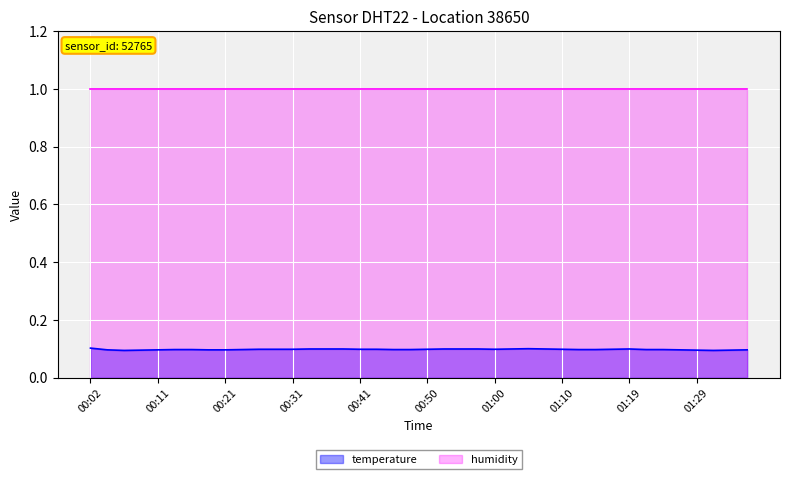

Reading left to right, what are all the values shown in this chart?

00:02=0.1	00:04=0.1	00:07=0.1	00:09=0.1	00:11=0.1	00:14=0.1	00:16=0.1	00:19=0.1	00:21=0.1	00:24=0.1	00:26=0.1	00:28=0.1	00:31=0.1	00:33=0.1	00:36=0.1	00:38=0.1	00:41=0.1	00:43=0.1	00:45=0.1	00:48=0.1	00:50=0.1	00:53=0.1	00:55=0.1	00:58=0.1	01:00=0.1	01:02=0.1	01:05=0.1	01:07=0.1	01:10=0.1	01:12=0.1	01:15=0.1	01:17=0.1	01:19=0.1	01:22=0.1	01:24=0.1	01:27=0.1	01:29=0.1	01:32=0.1	01:34=0.1	01:36=0.1